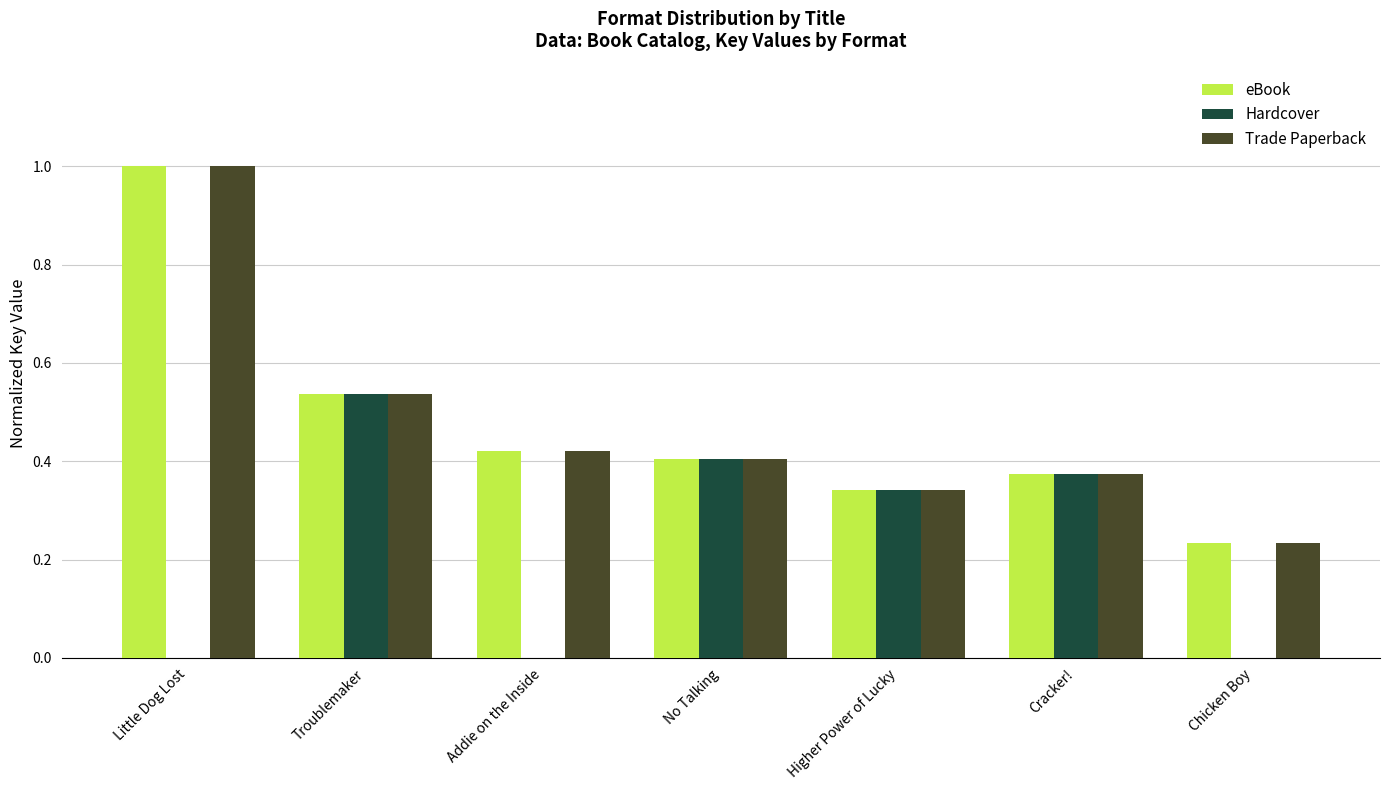

How many data points does each series have?

7